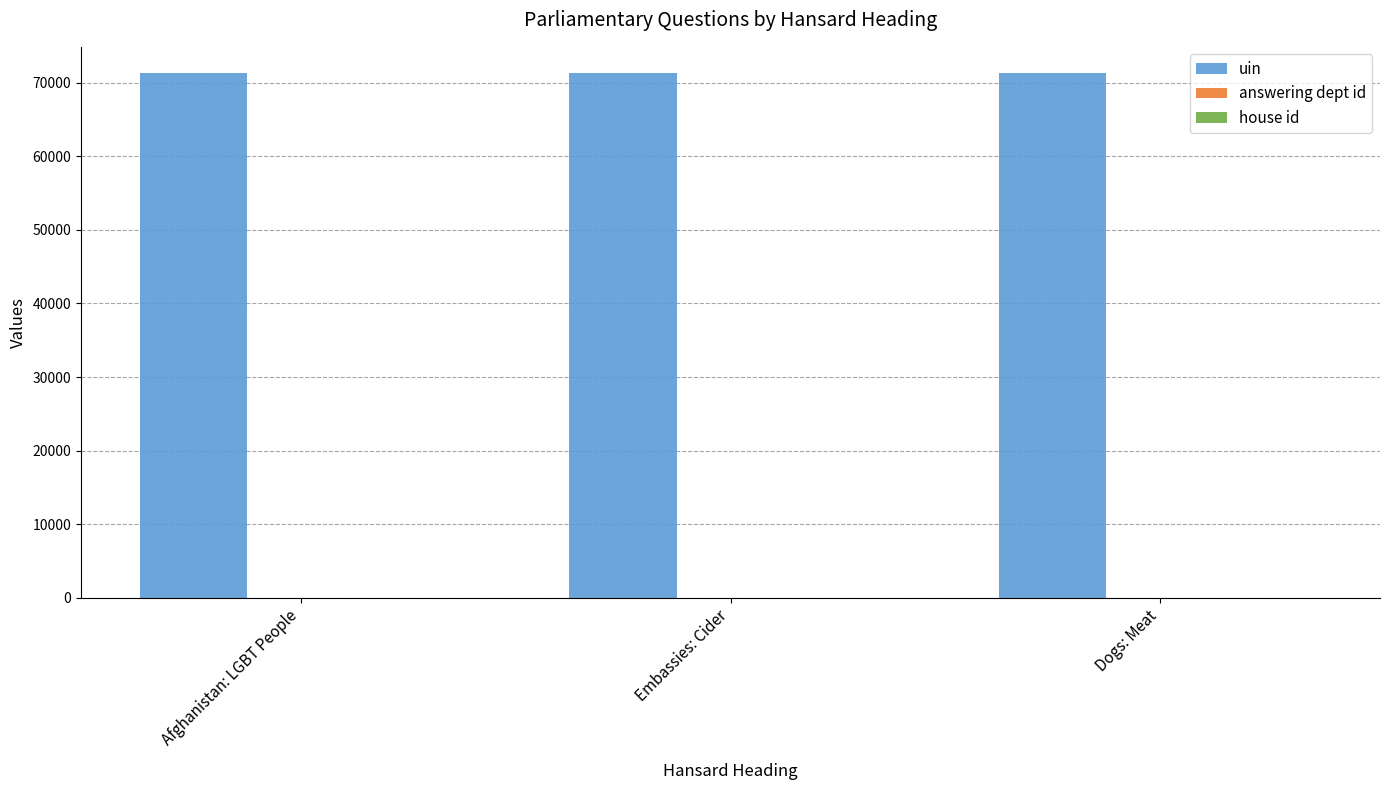

What value does the uin series have at Afghanistan: LGBT People, to the nearest 5?

71295